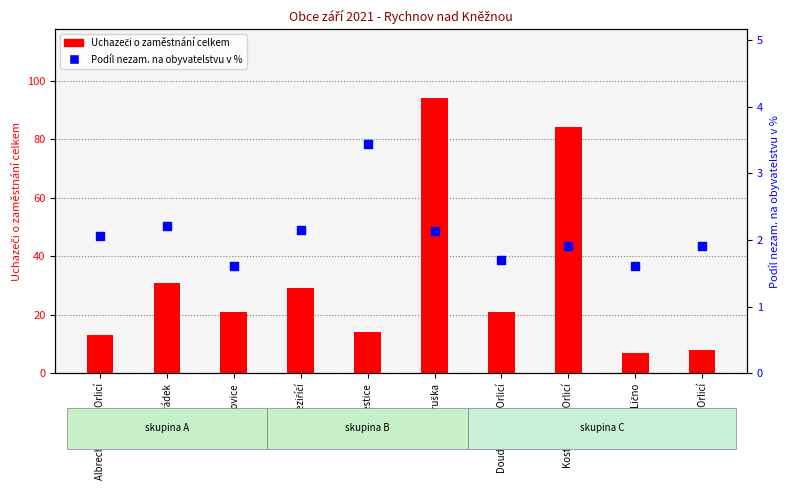

What are all the series names shown in the legend?

Uchazeči o zaměstnání celkem, Podíl nezam. na obyvatelstvu v %